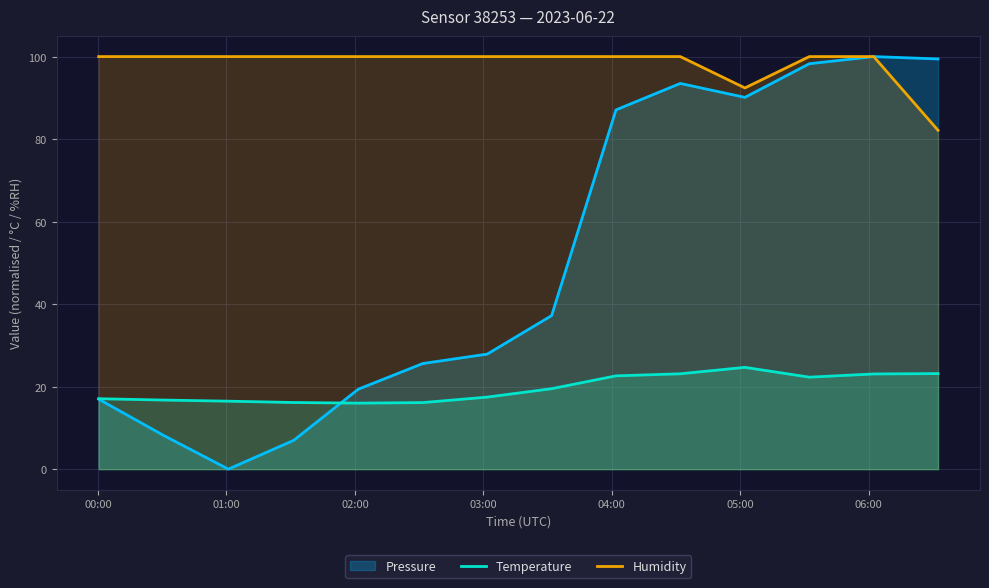

Which series has the largest range (max minus min)?

Pressure